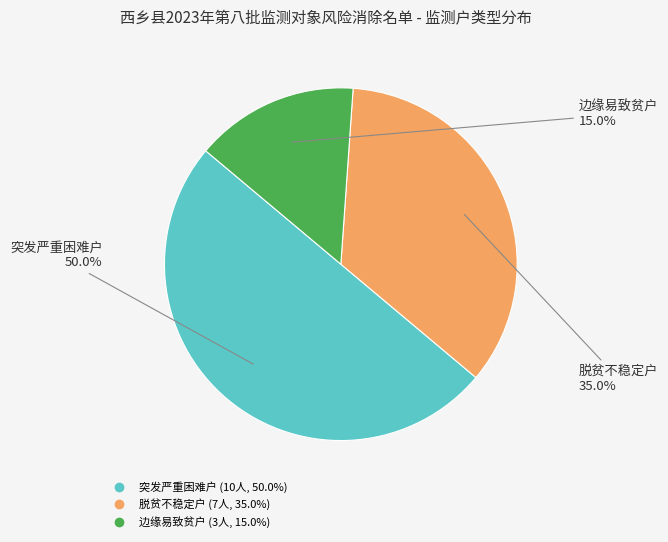

Does 边缘易致贫户 account for over 50% of the chart?

No